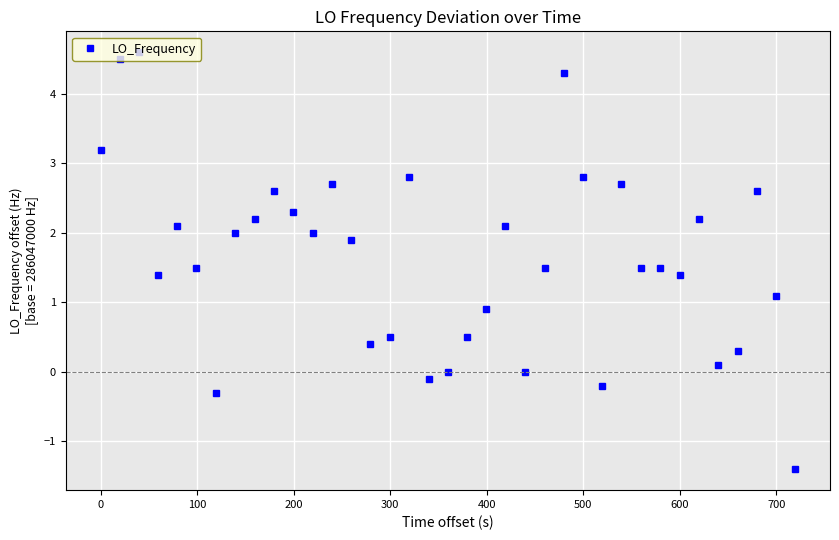

What is the average value?

1.6